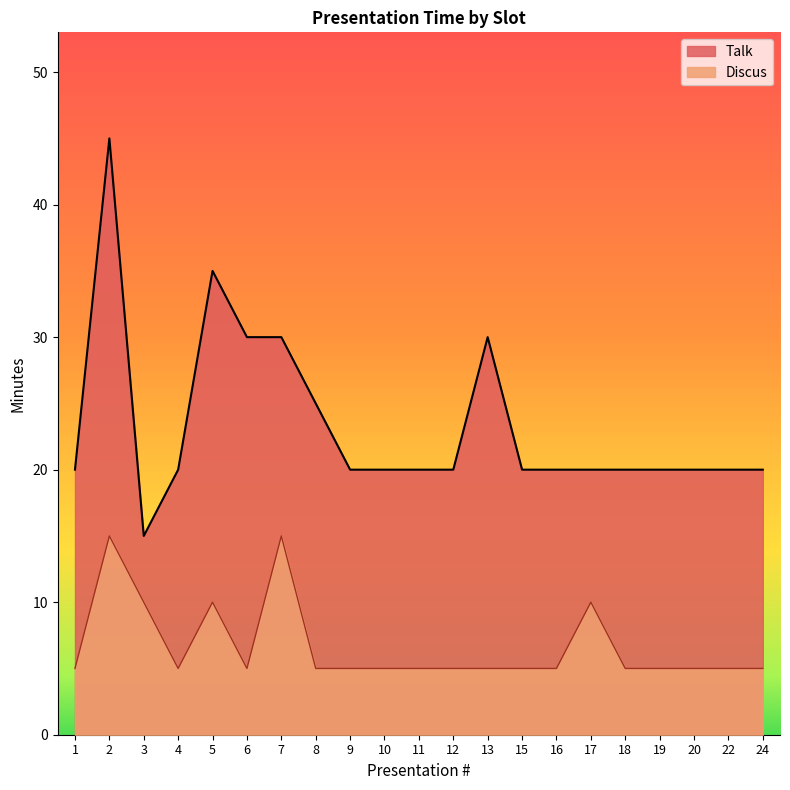

Rank the series by their average value, from highest to lowest.

Talk, Discus